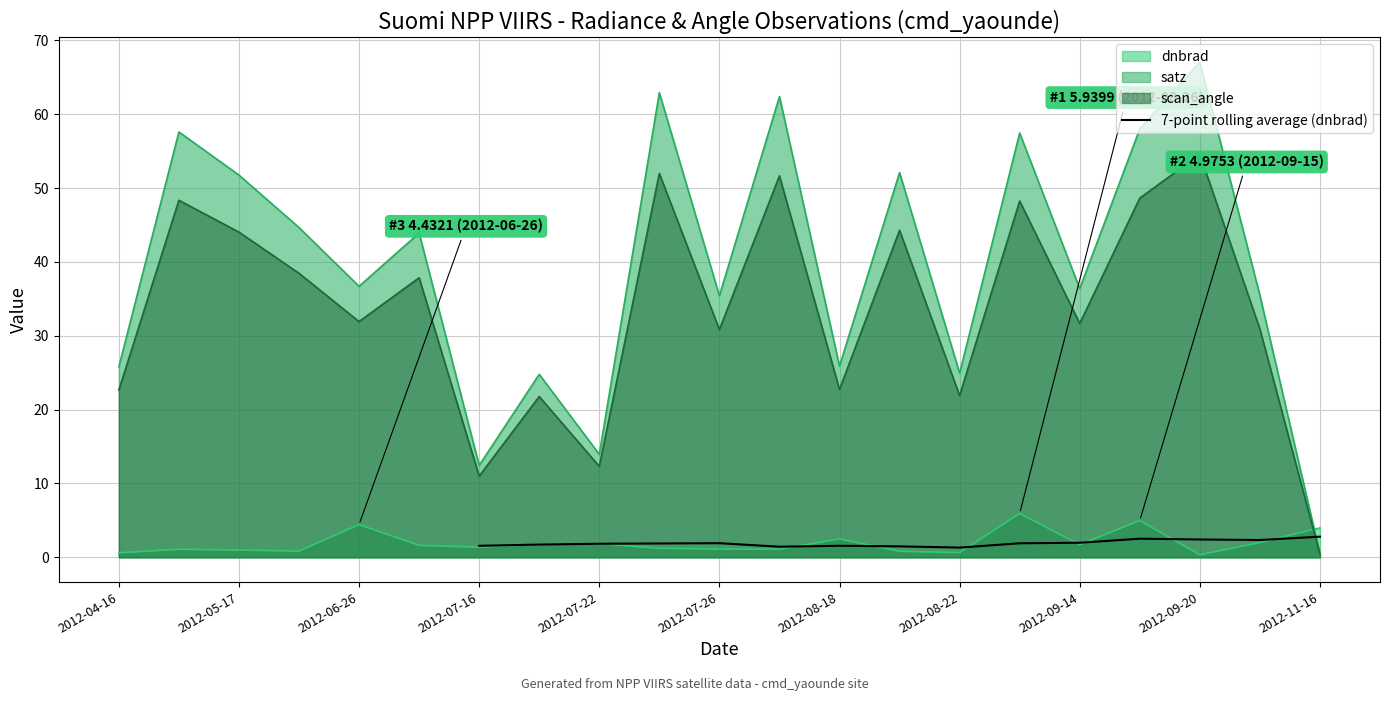

The chart shows a value of 2.6 at 15. True or false?

False